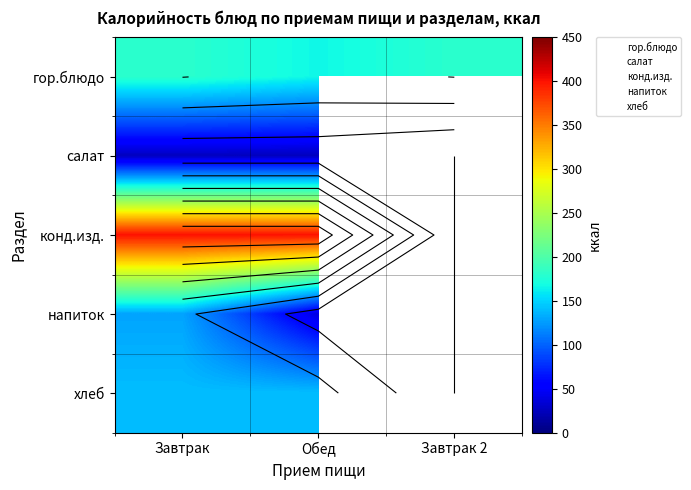

What is the maximum value shown in the chart?

401.2